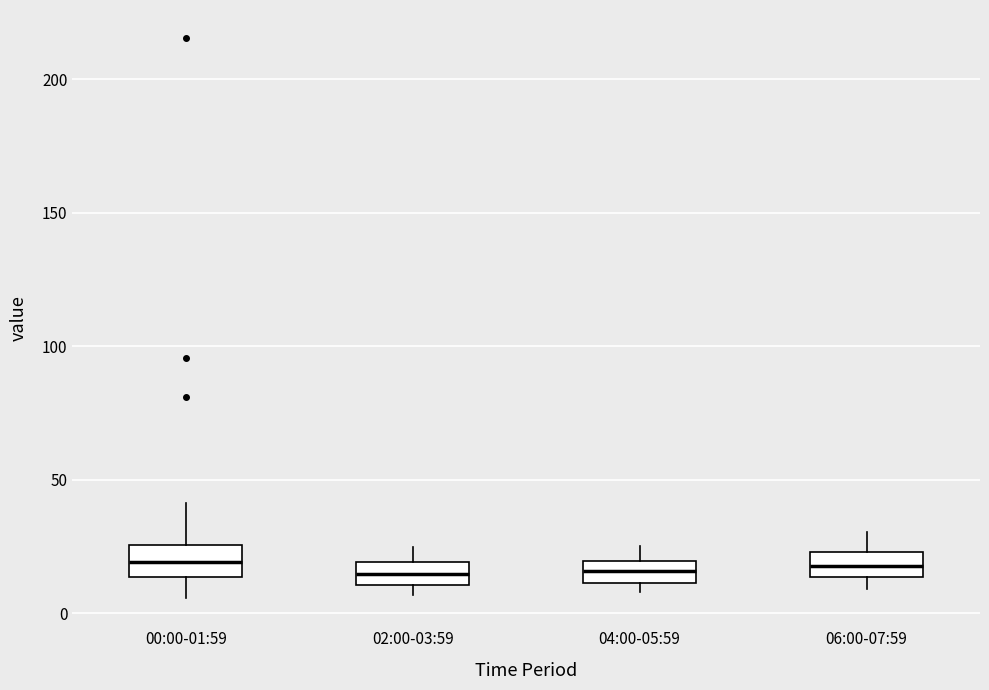

Reading left to right, read every box against the y-axis: the position of its median line, the range the box covers, and the ends of its whiskers. The values are not printed on the chart, so give them approximately, as read against the axis.

00:00-01:59: median 20, box 15 to 25, whiskers 5 to 40
02:00-03:59: median 15, box 10 to 20, whiskers 5 to 25
04:00-05:59: median 15, box 10 to 20, whiskers 10 (just below the box's lower edge) to 25
06:00-07:59: median 15 (inside the box), box 15 to 25, whiskers 10 to 30